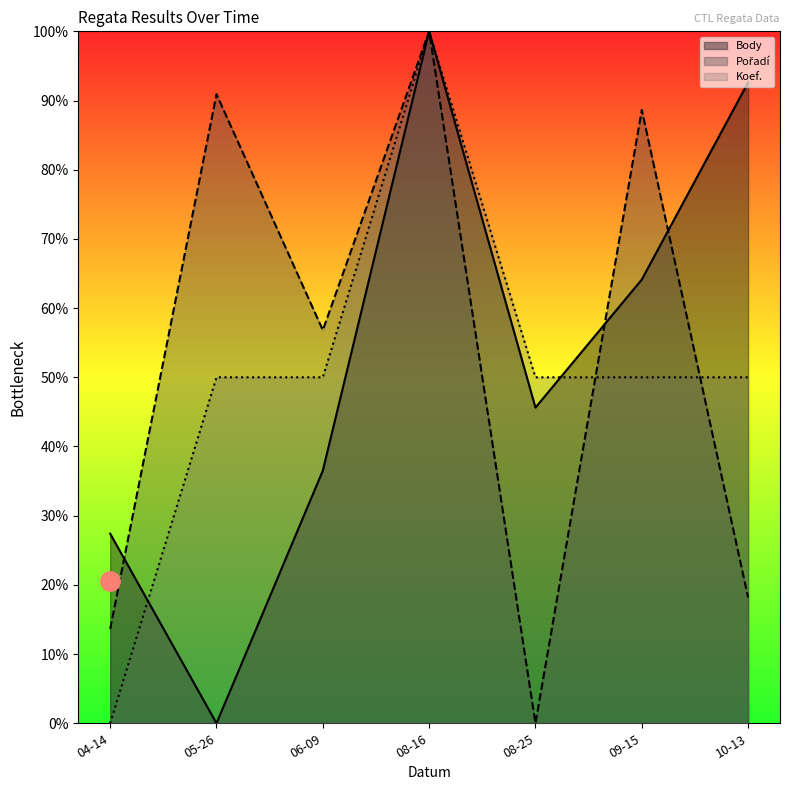

What is the sum of all Body values?

366.3